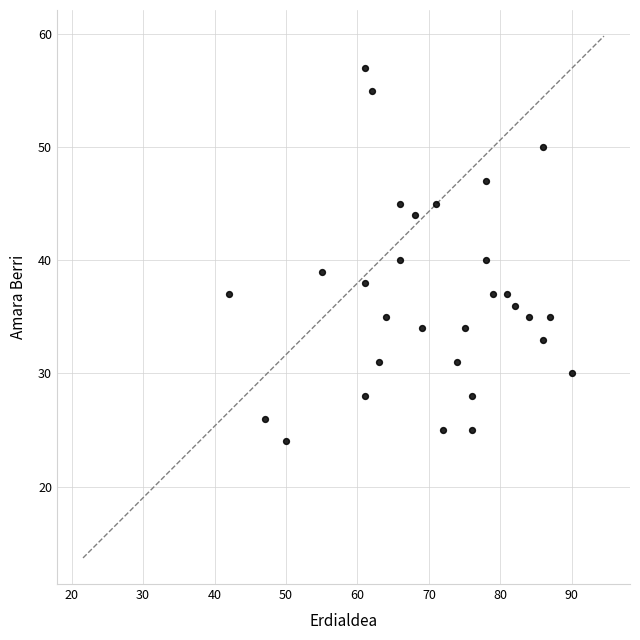

What is the range of Y values (max minus min)?

33